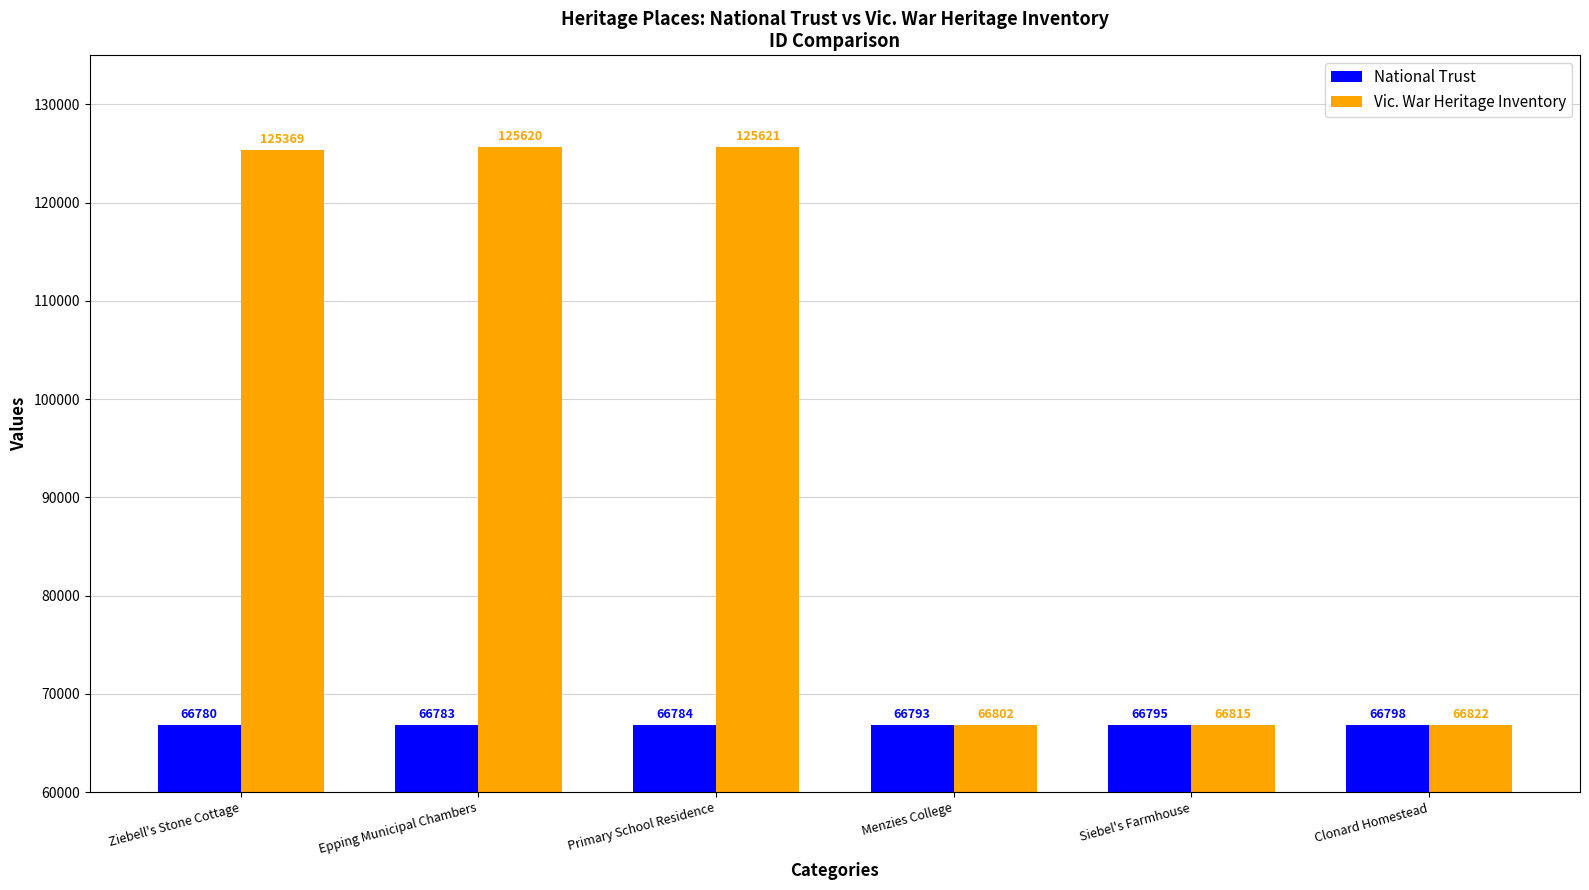

What is the value of the Vic. War Heritage Inventory bar at the 3rd from the left?

125621